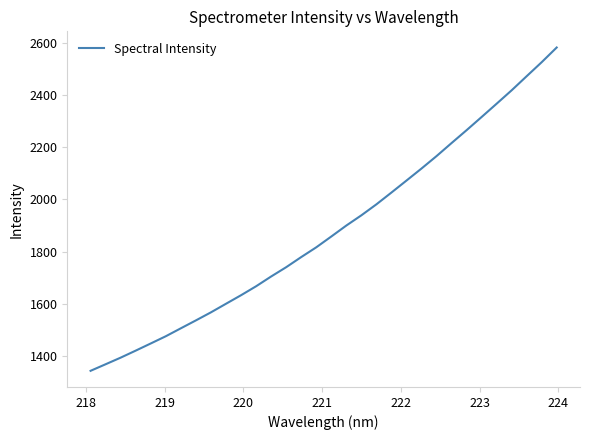

What is the difference between the maximum and minimum values?

1238.1